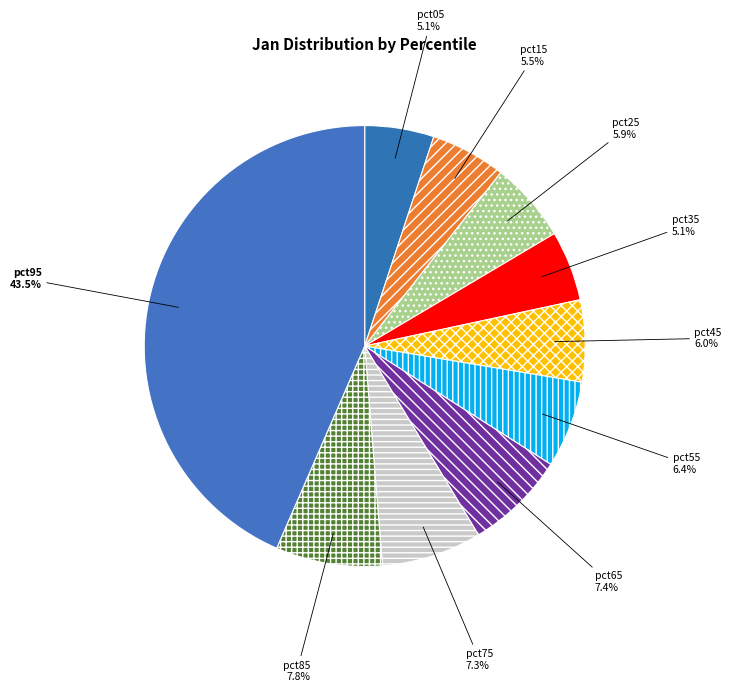

To the nearest percent, what is the difference between the largest and smallest slice percentages?

38%